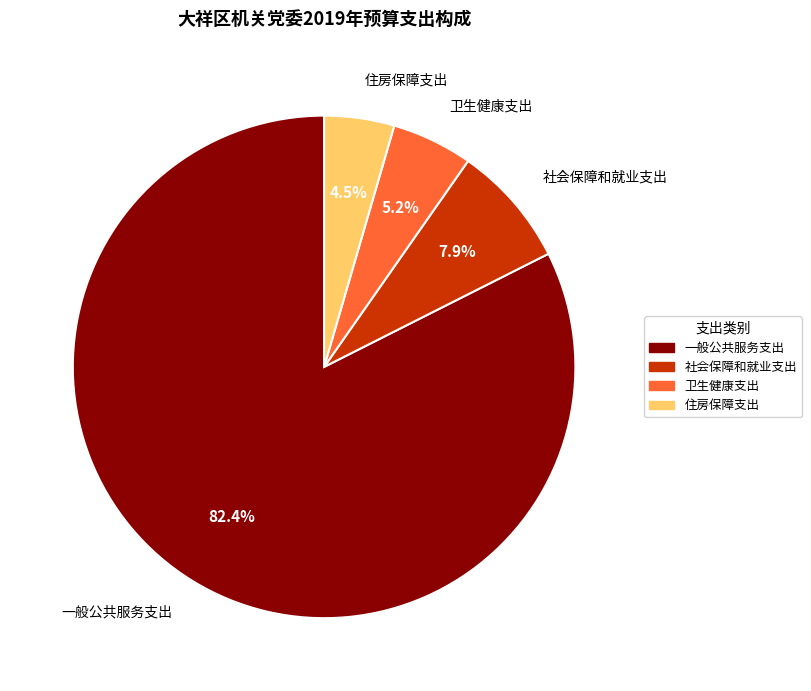

How many slices are in this pie chart?

4